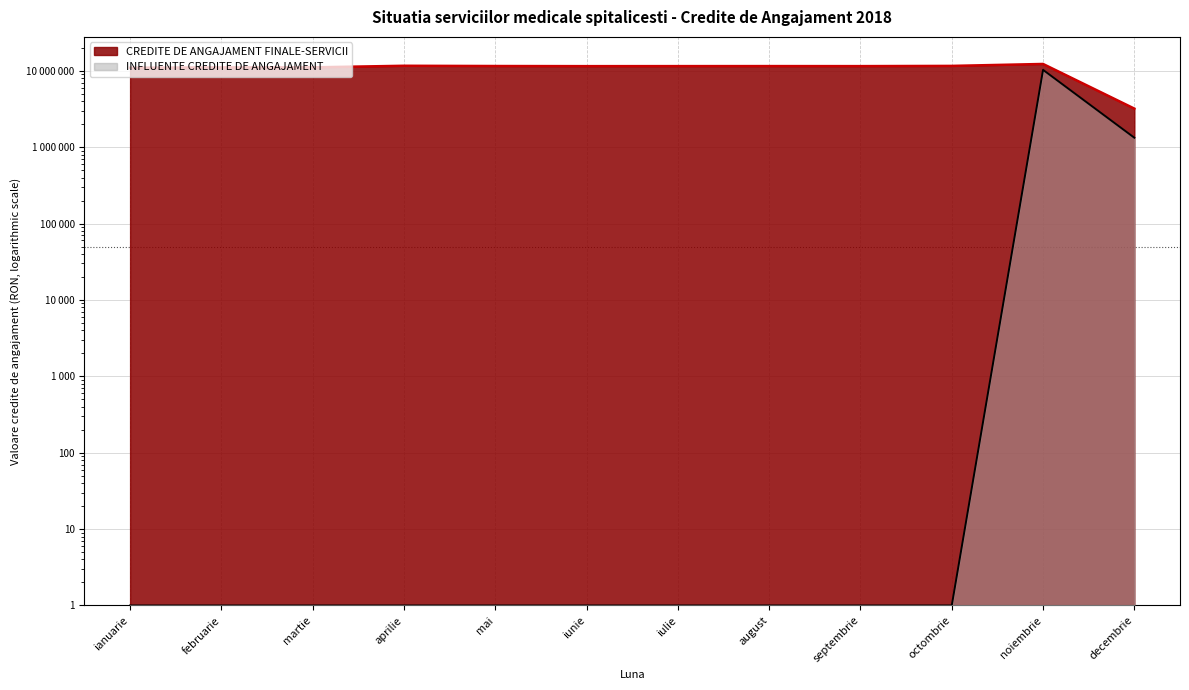

True or false: INFLUENTE CREDITE DE ANGAJAMENT and CREDITE DE ANGAJAMENT FINALE-SERVICII intersect in this chart.

False